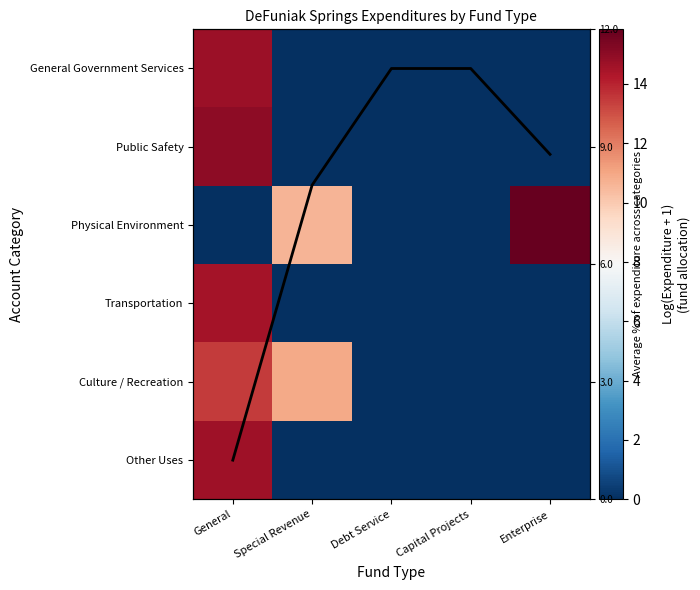

Which category has the lowest value across all series?

Special Revenue